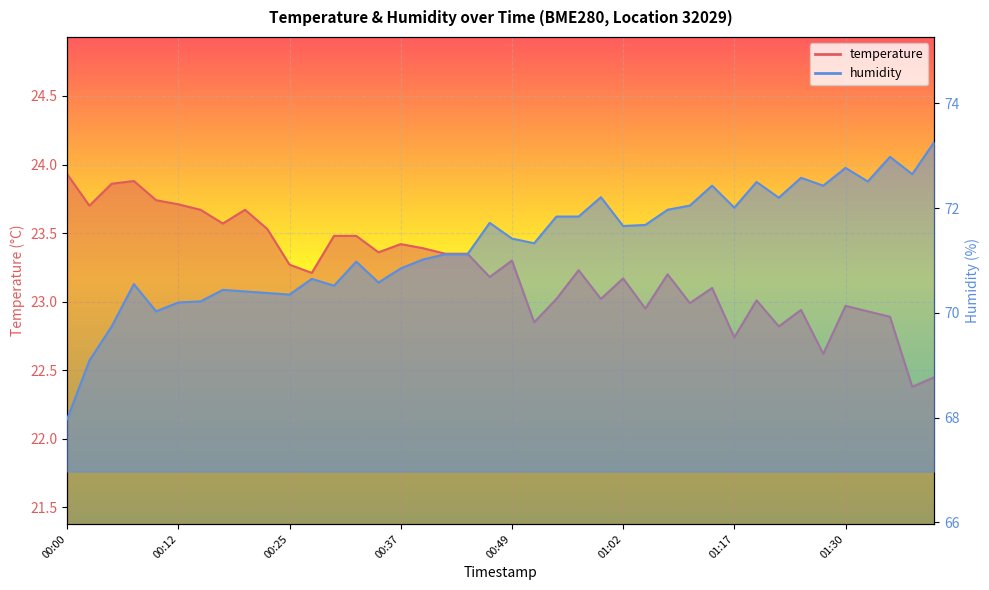

Reading left to right, transcribe all the data shown in this chart.

temperature: 23.9	23.7	23.9	23.9	23.7	23.7	23.7	23.6	23.7	23.5	23.3	23.2	23.5	23.5	23.4	23.4	23.4	23.4	23.4	23.2	23.3	22.9	23.0	23.2	23.0	23.2	22.9	23.2	23.0	23.1	22.7	23.0	22.8	22.9	22.6	23.0	22.9	22.9	22.4	22.4
humidity: 68.0	69.1	69.7	70.5	70.0	70.2	70.2	70.4	70.4	70.4	70.3	70.7	70.5	71.0	70.6	70.8	71.0	71.1	71.1	71.7	71.4	71.3	71.8	71.8	72.2	71.7	71.7	72.0	72.0	72.4	72.0	72.5	72.2	72.6	72.4	72.8	72.5	73.0	72.7	73.3